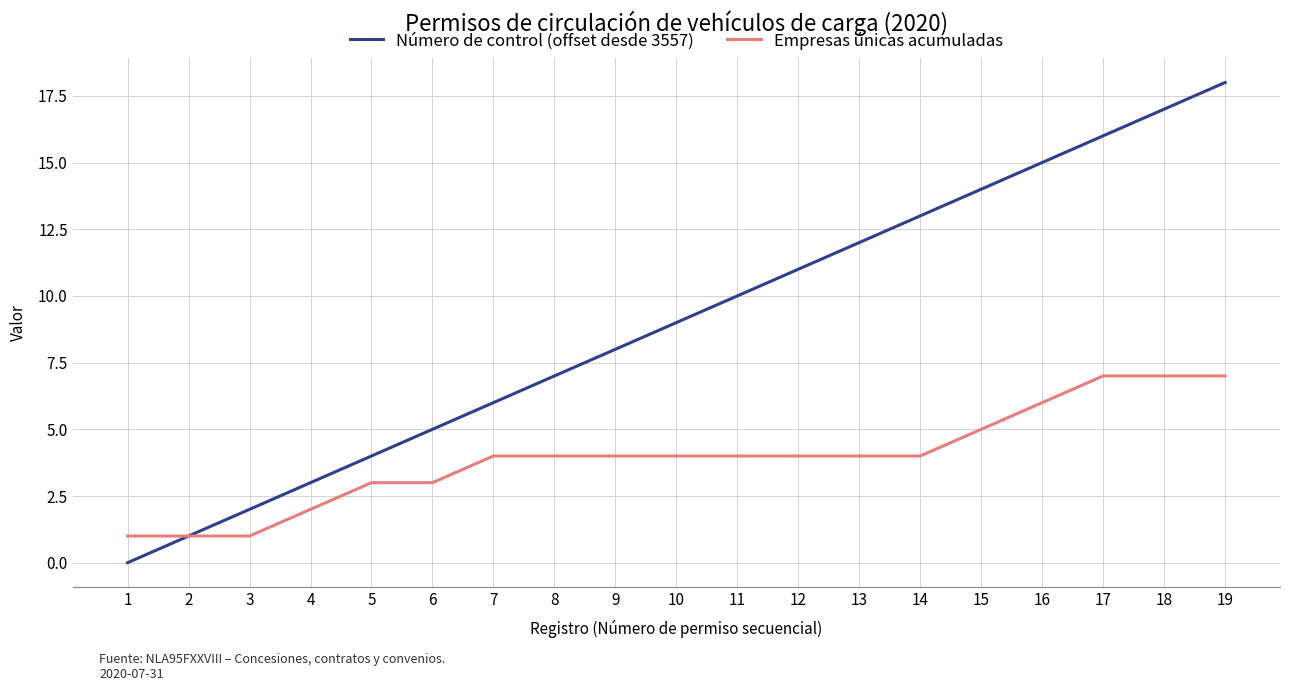

At which category is the sum across all series the highest?

19